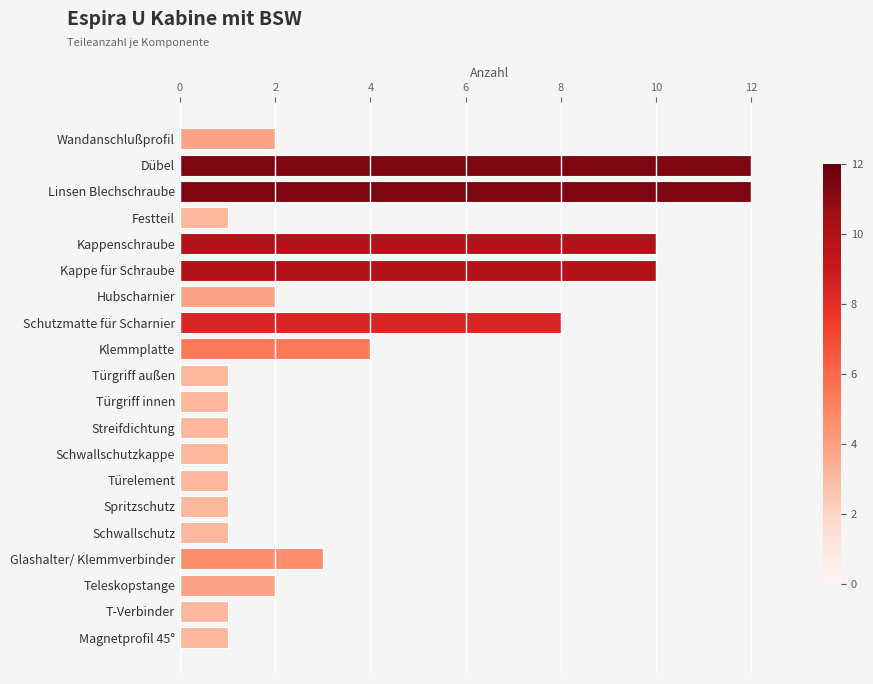

What is the sum of the values at Glashalter/ Klemmverbinder and Spritzschutz?

4